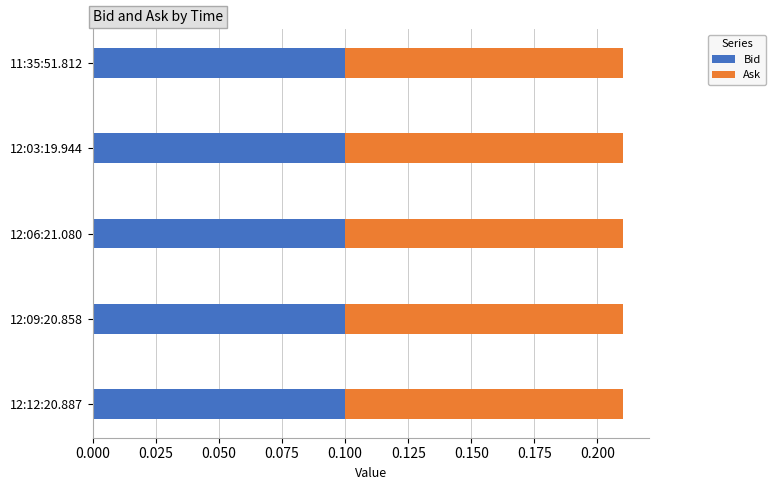

The Bid series shows 0.2 at 12:09:20.858. True or false?

False